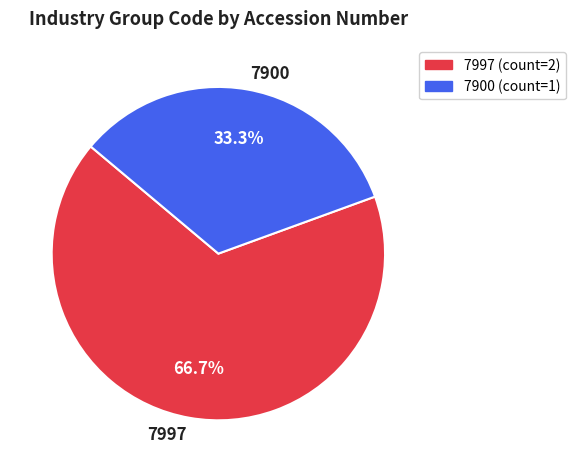

Is 7997 the majority of the pie?

Yes